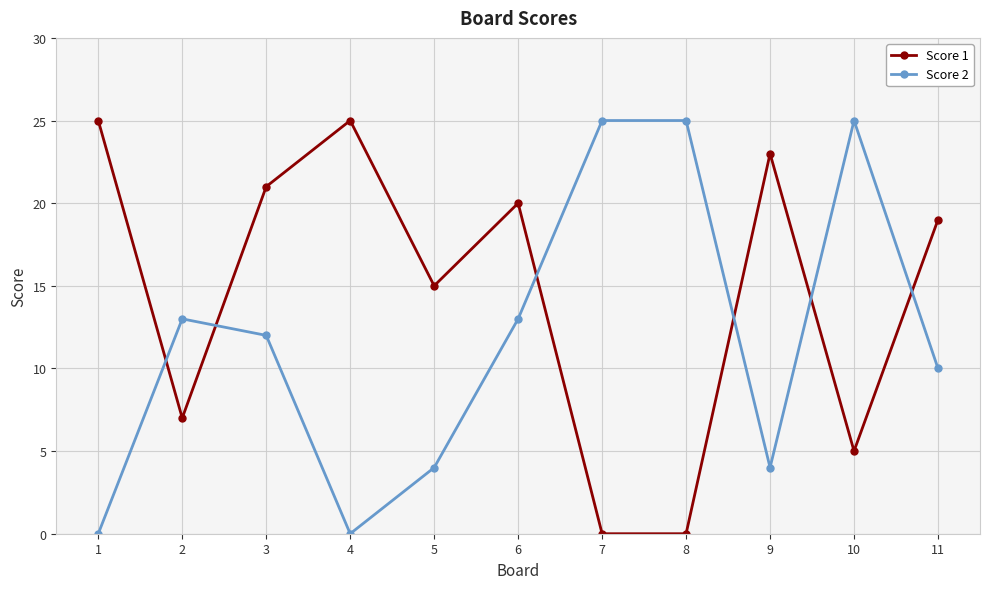

The Score 1 series shows -9 at 8. True or false?

False